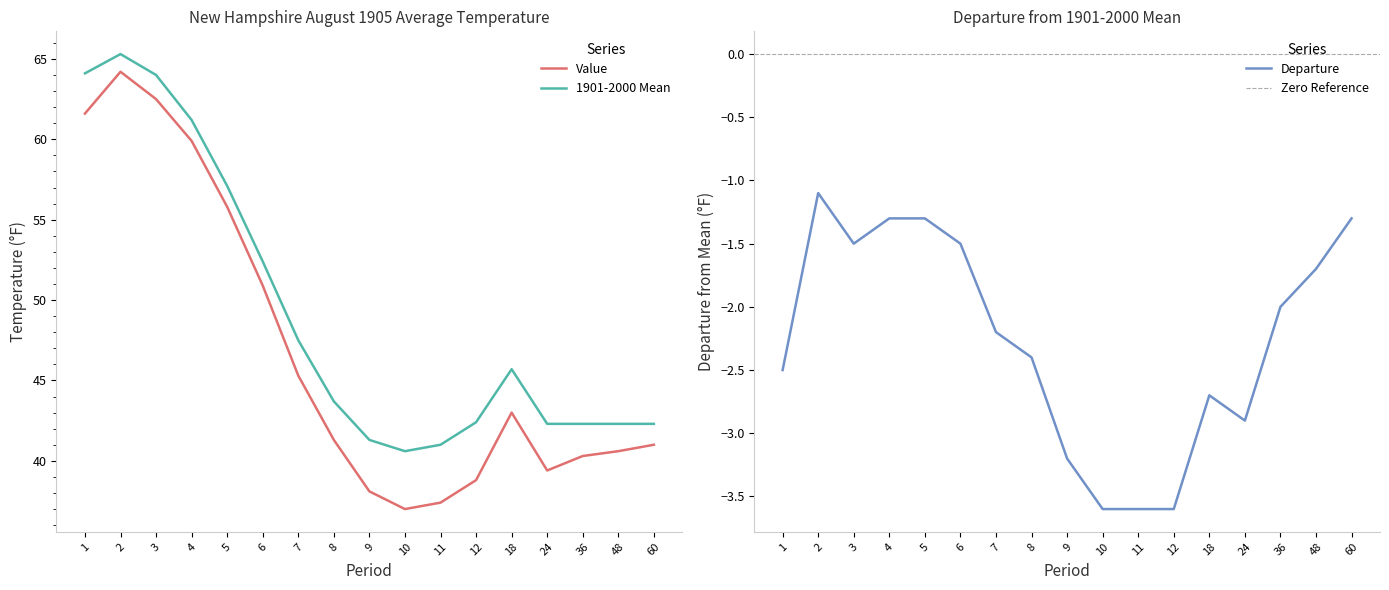

The value of Value at 48 is 24.8. True or false?

False